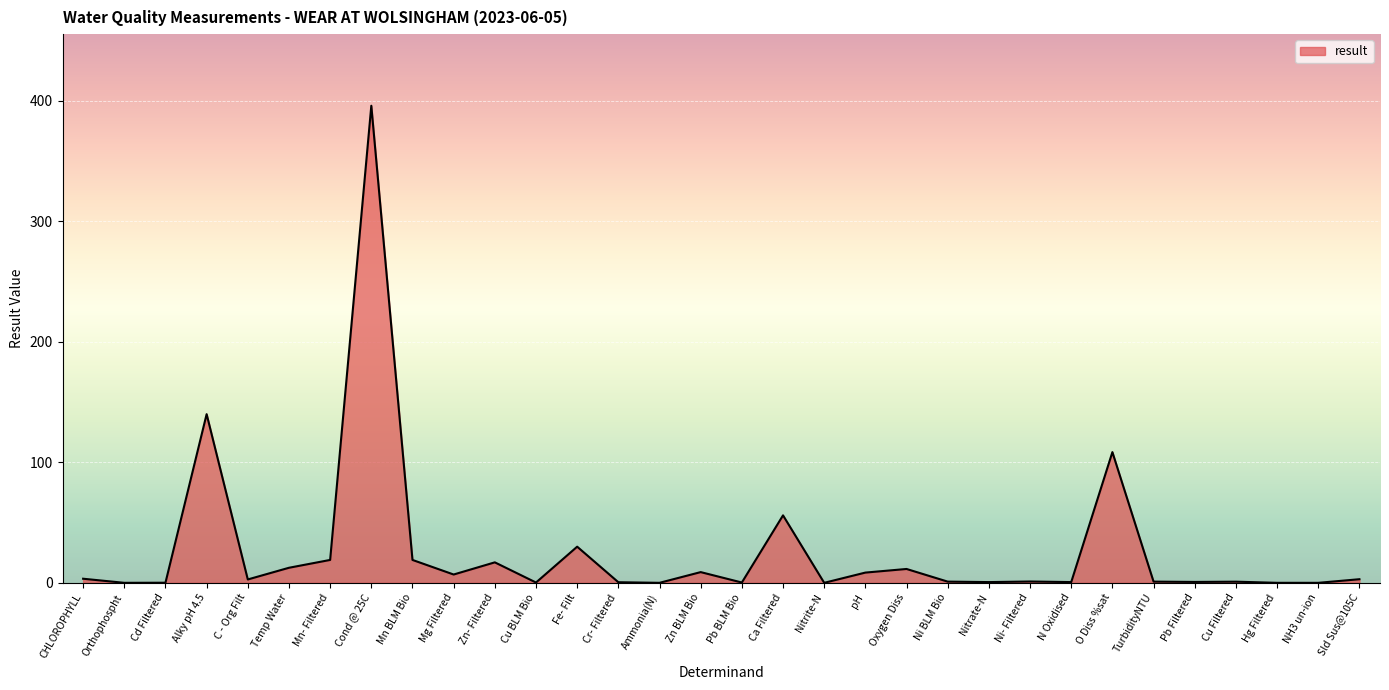

Which has a higher value, Zn- Filtered or Pb Filtered?

Zn- Filtered